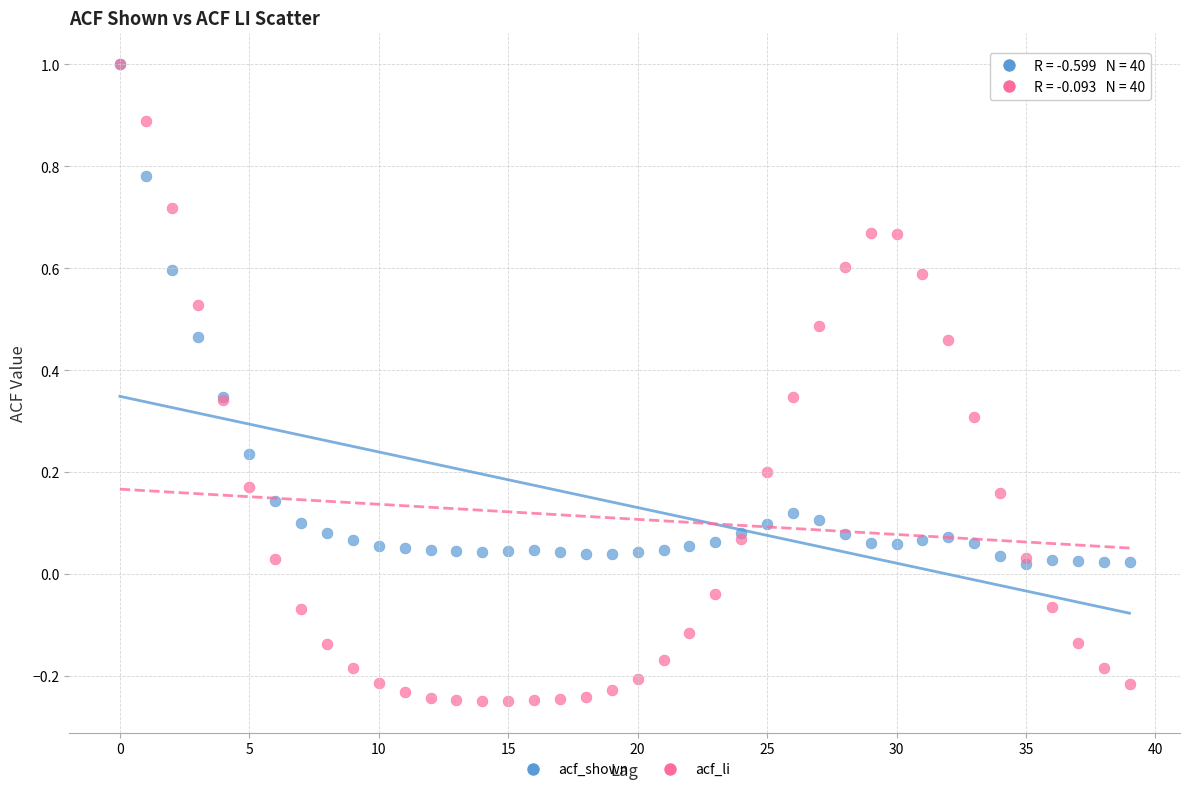

What are all the series names shown in the legend?

acf_shown, acf_li